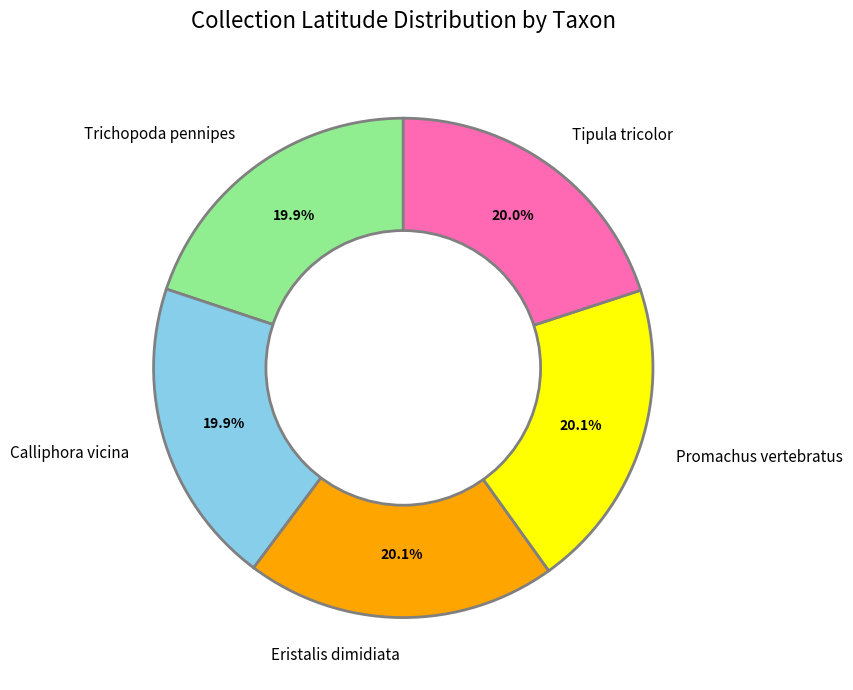

Is Calliphora vicina the majority of the pie?

No